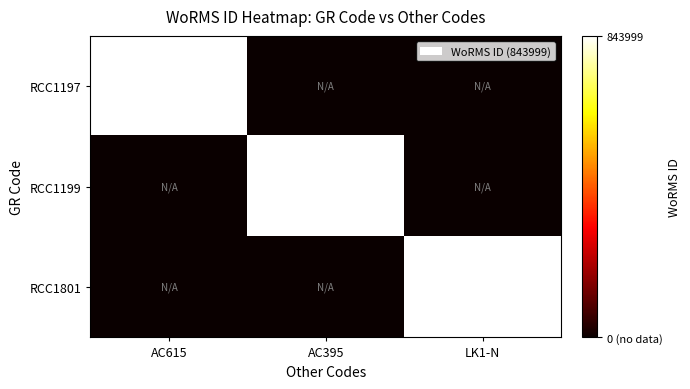

Count the number of categories in the chart.

3